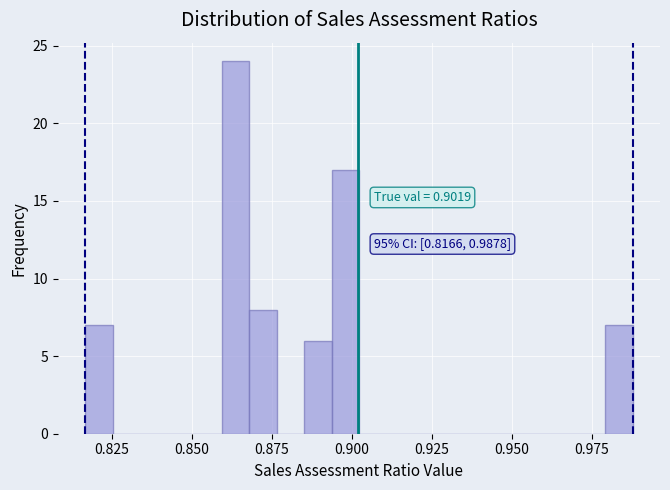

Around what value on the x-axis is the tallest bar? Give the approximate position of its centre, as read against the axis.

0.865